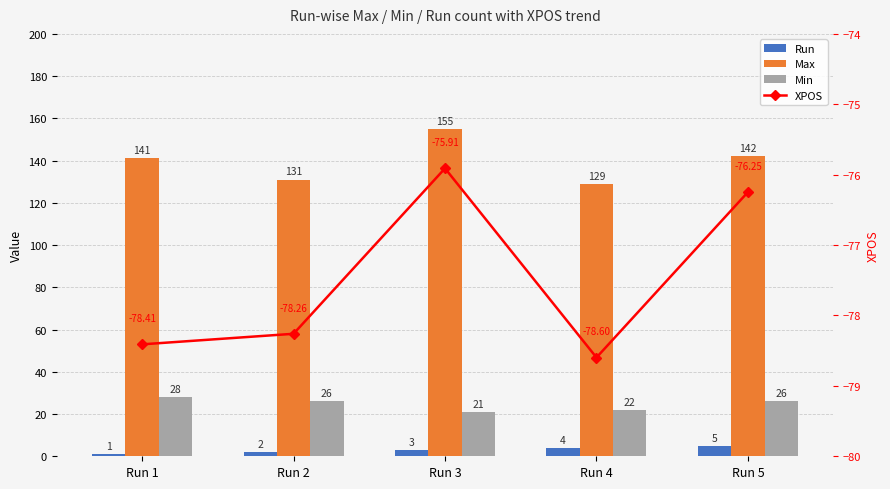

What is the spread (max minus min) of values at Run 1?

219.4